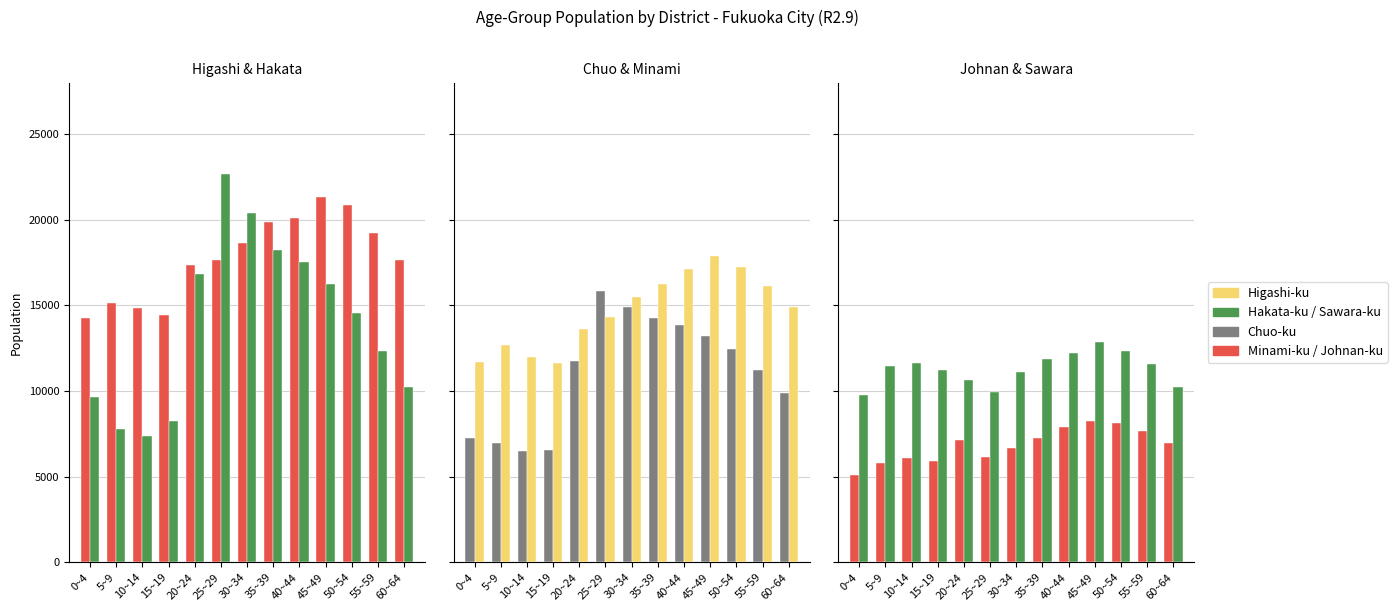

List the labels in order of Chuo-ku value, largest first.

25~29, 30~34, 35~39, 40~44, 45~49, 50~54, 20~24, 55~59, 60~64, 0~4, 5~9, 15~19, 10~14